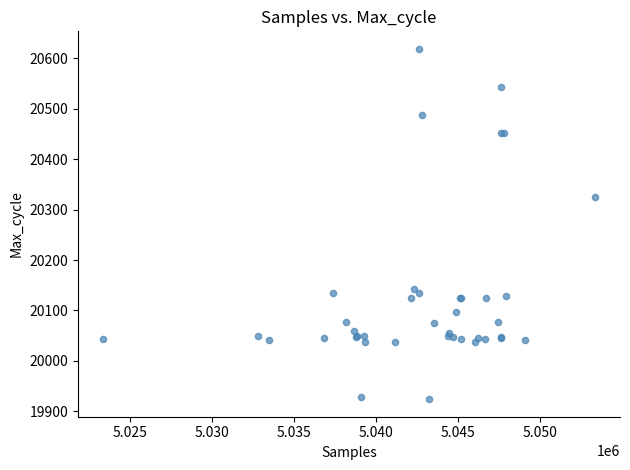

What Y value in the scatter plot is closest to 20271?

20326